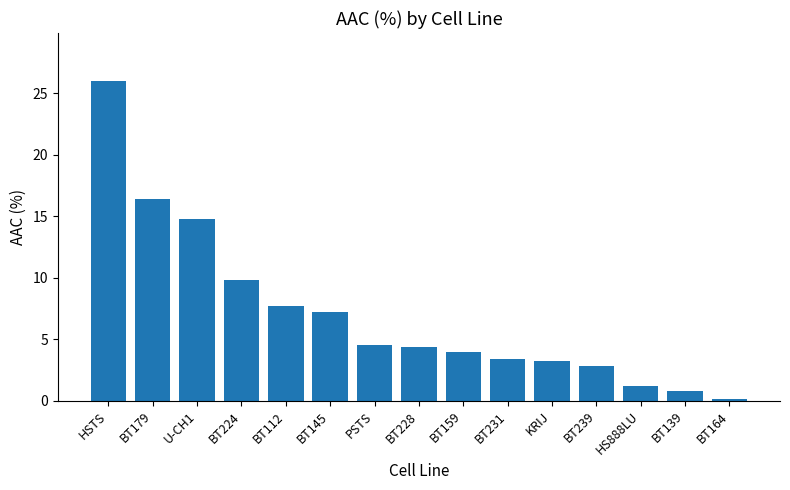

Which category has the highest value across all series?

HSTS